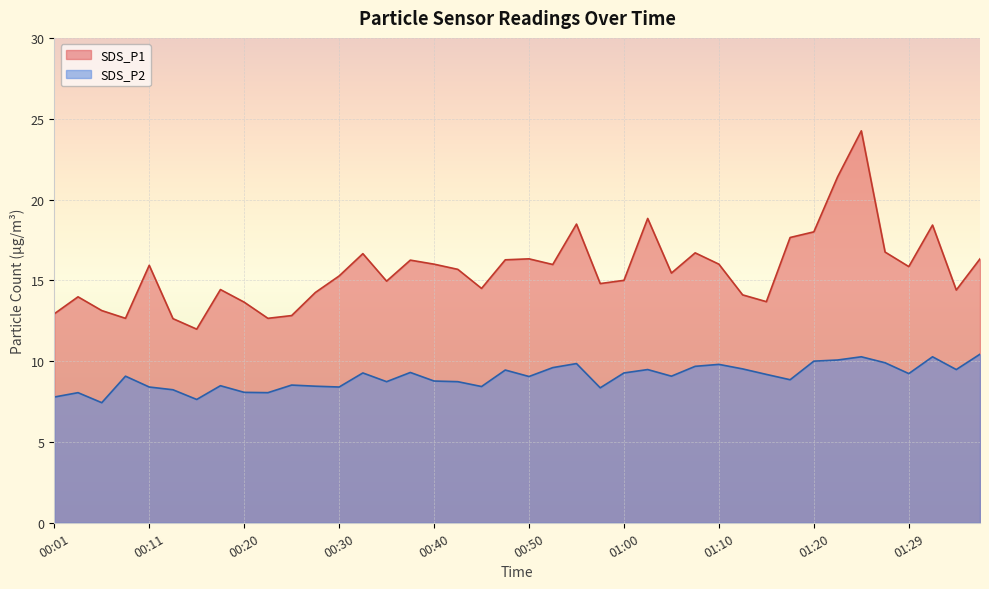

Between 00:01 and 00:08, which series saw the biggest shift?

SDS_P2